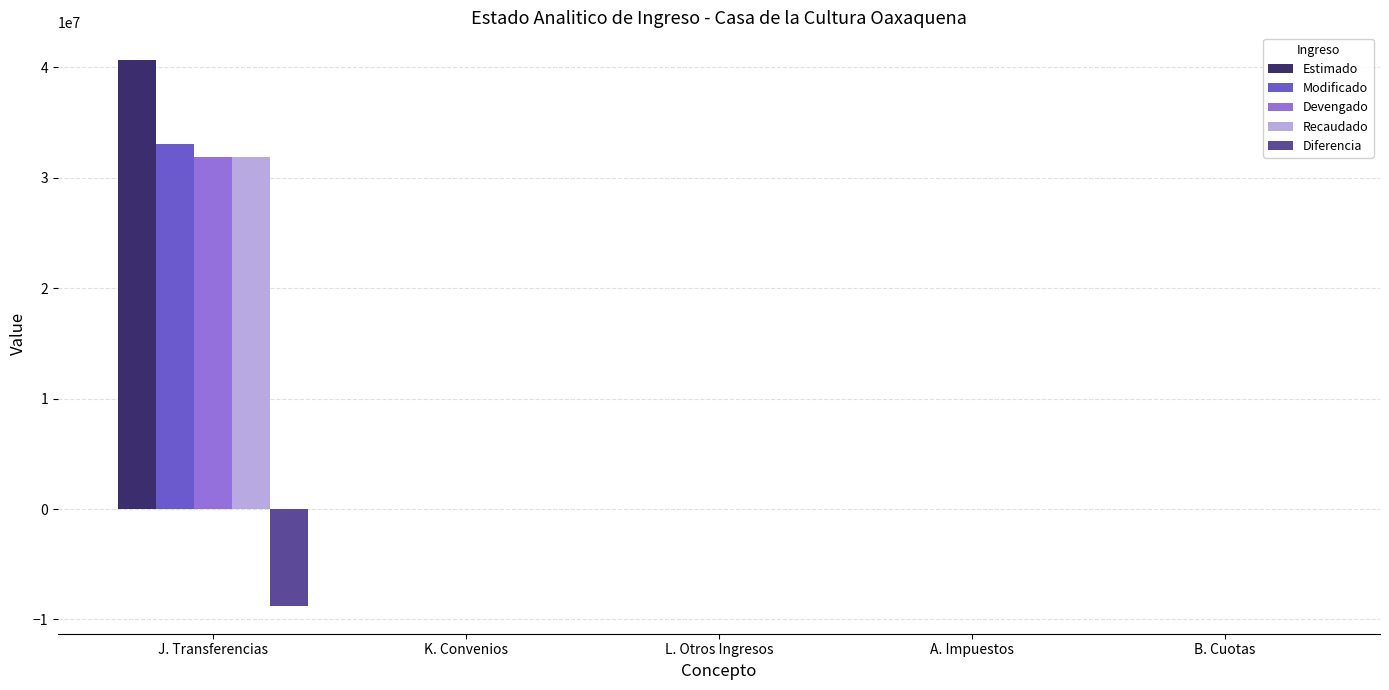

True or false: Estimado has a value of -16083809 at L. Otros Ingresos.

False